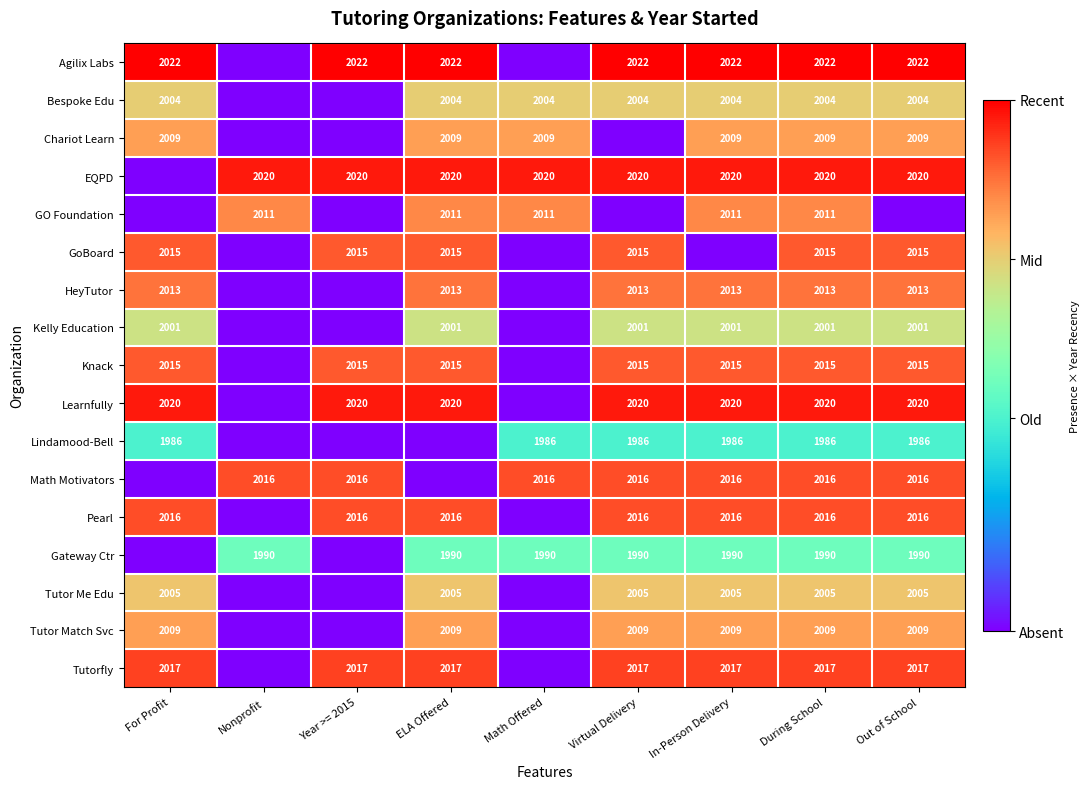

The EQPD series shows 842 at During School. True or false?

False